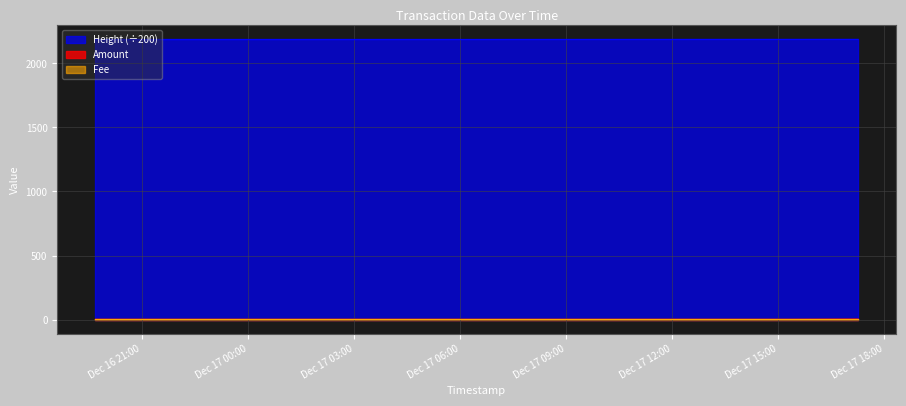

Is the value of Amount at 2017-12-17 15:17:25 greater than the value of Height at 2017-12-17 17:15:37?

No